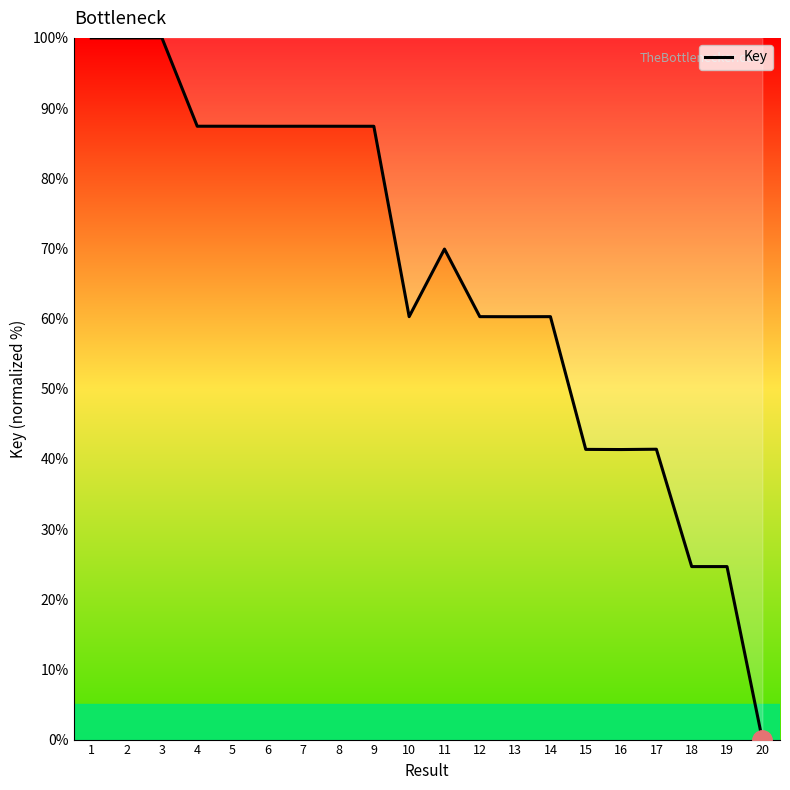

The value at 15 is 41.4. True or false?

True